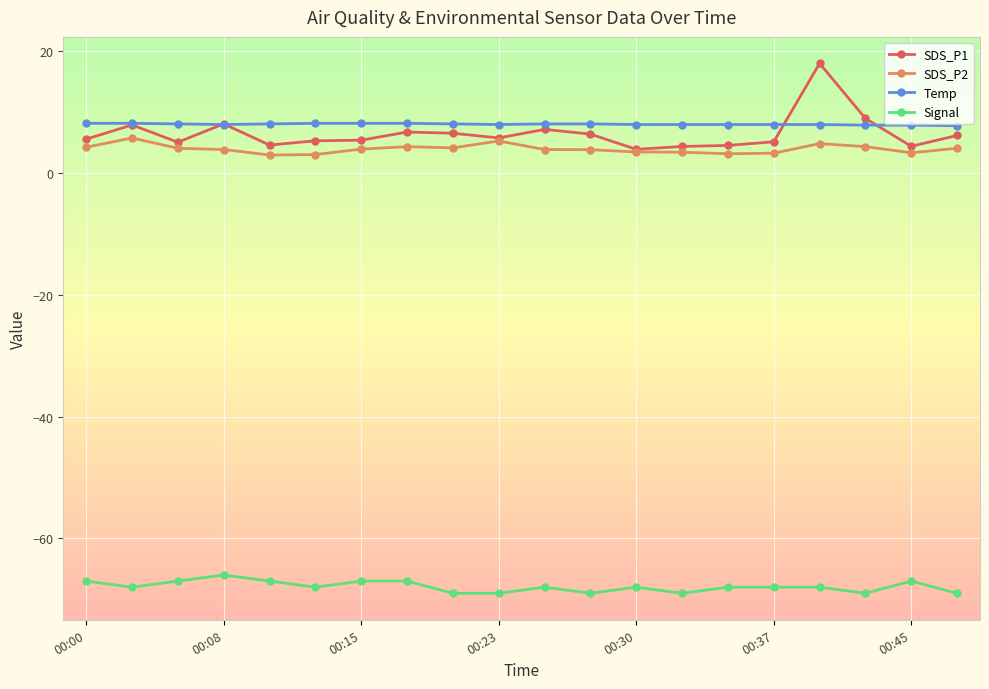

True or false: Signal and SDS_P2 intersect in this chart.

False